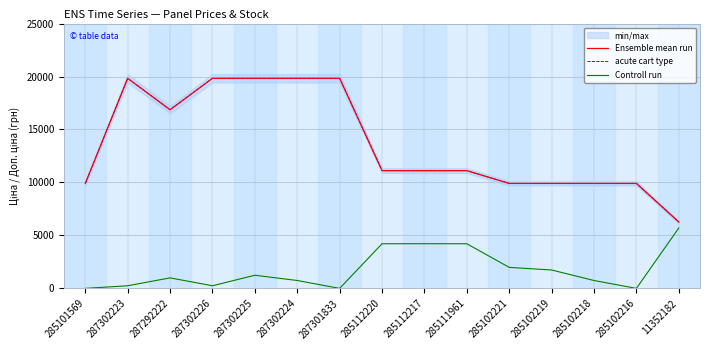

True or false: Ensemble mean run has a value of 4202.8 at 285111961.

False